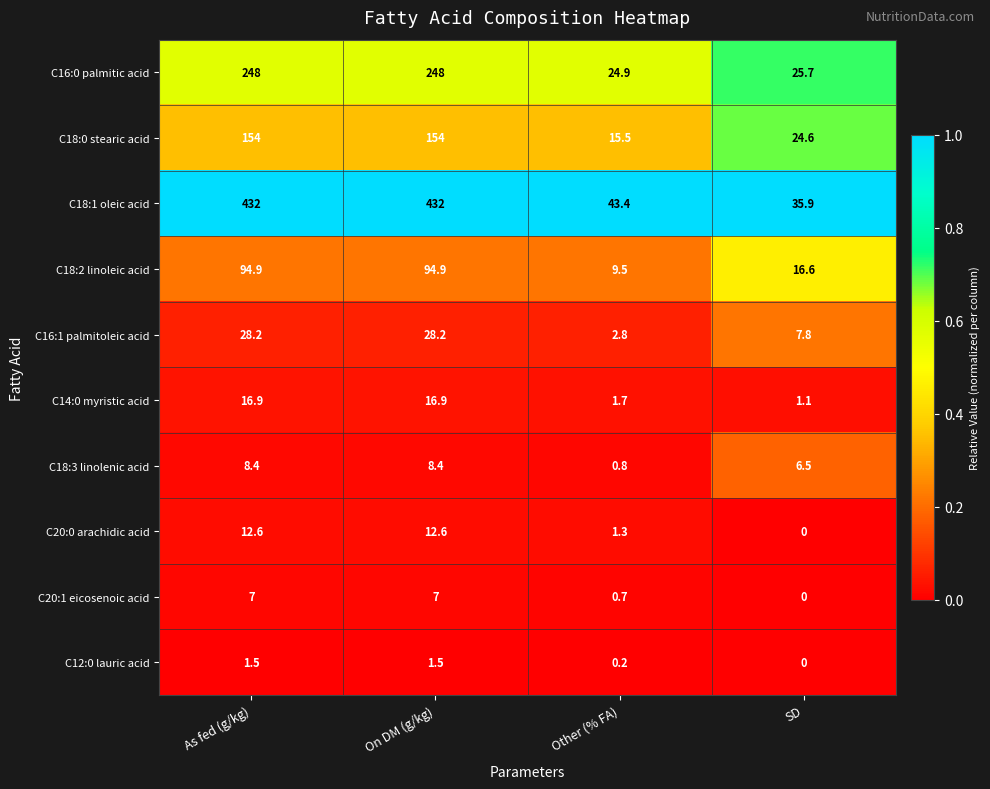

What is the total value across all series at On DM (g/kg)?

1003.5